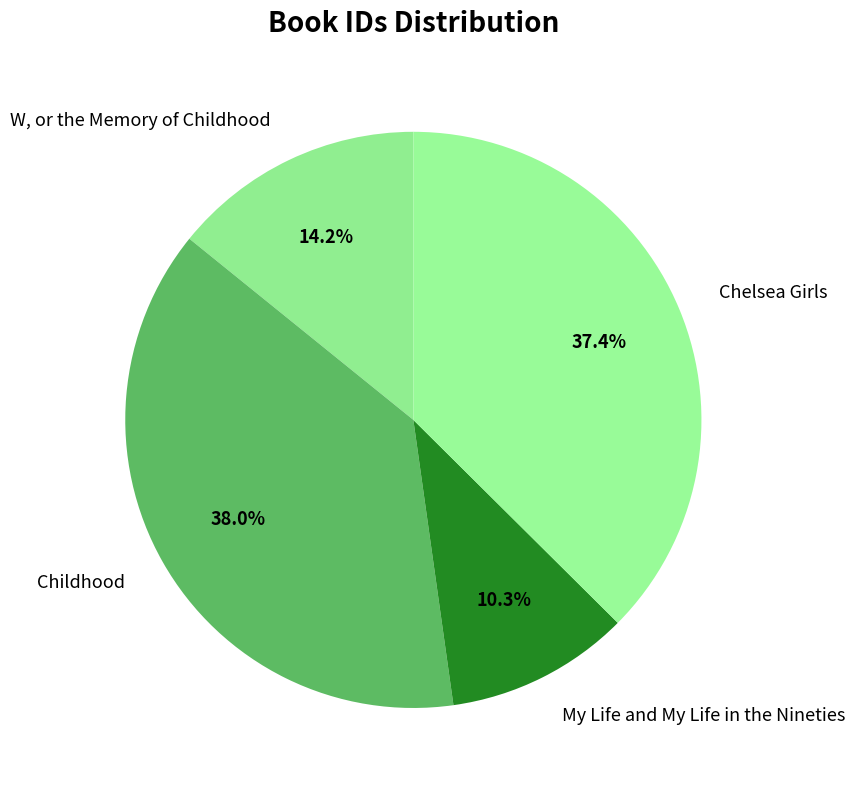

To the nearest percent, what is the difference between the largest and smallest slice percentages?

28%